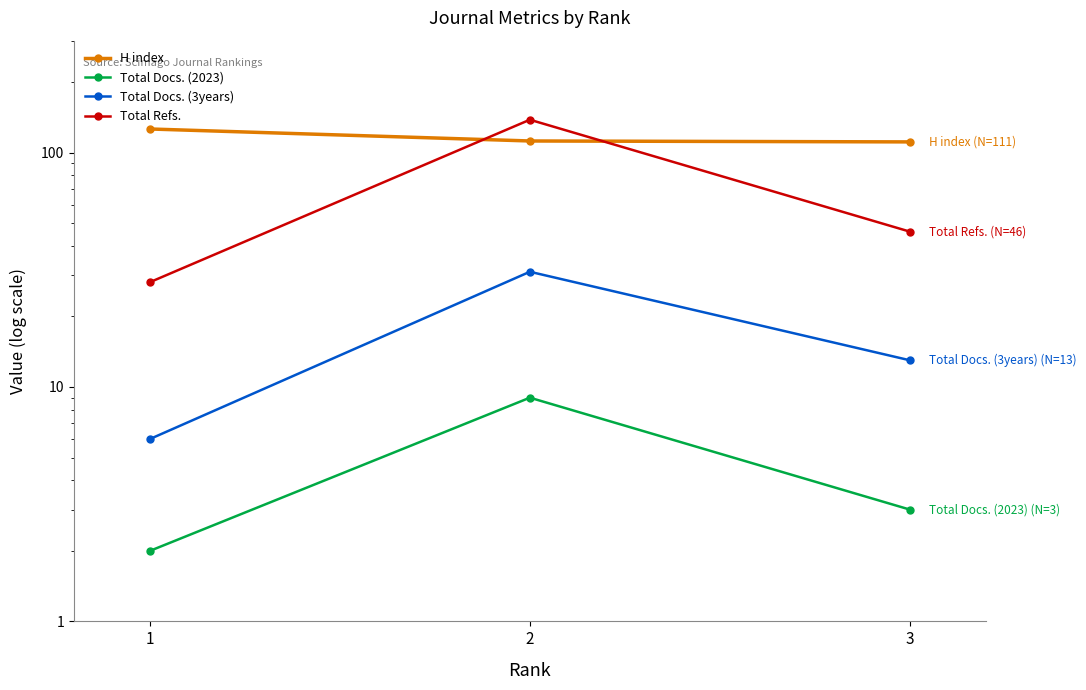

How many Total Docs. (2023) values are between 2 and 9?

3